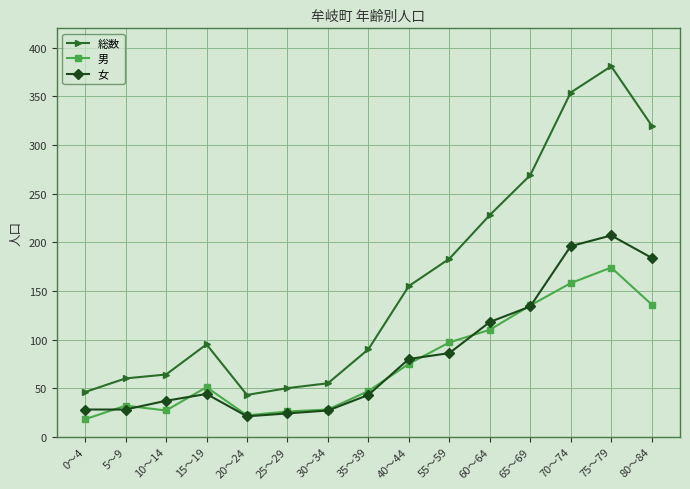

What is the label of the 11th point from the left?

60～64